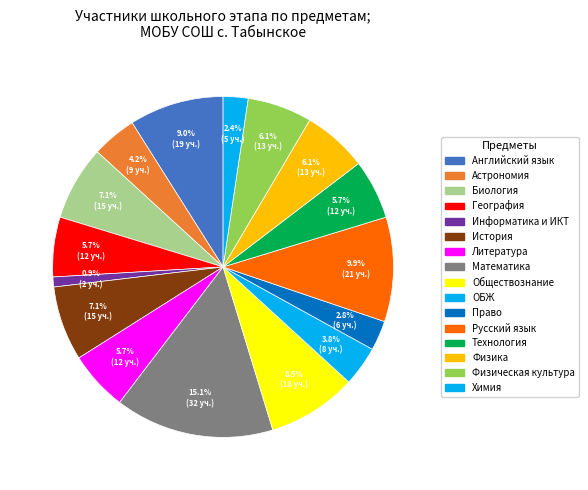

Does any single category account for the majority?

No